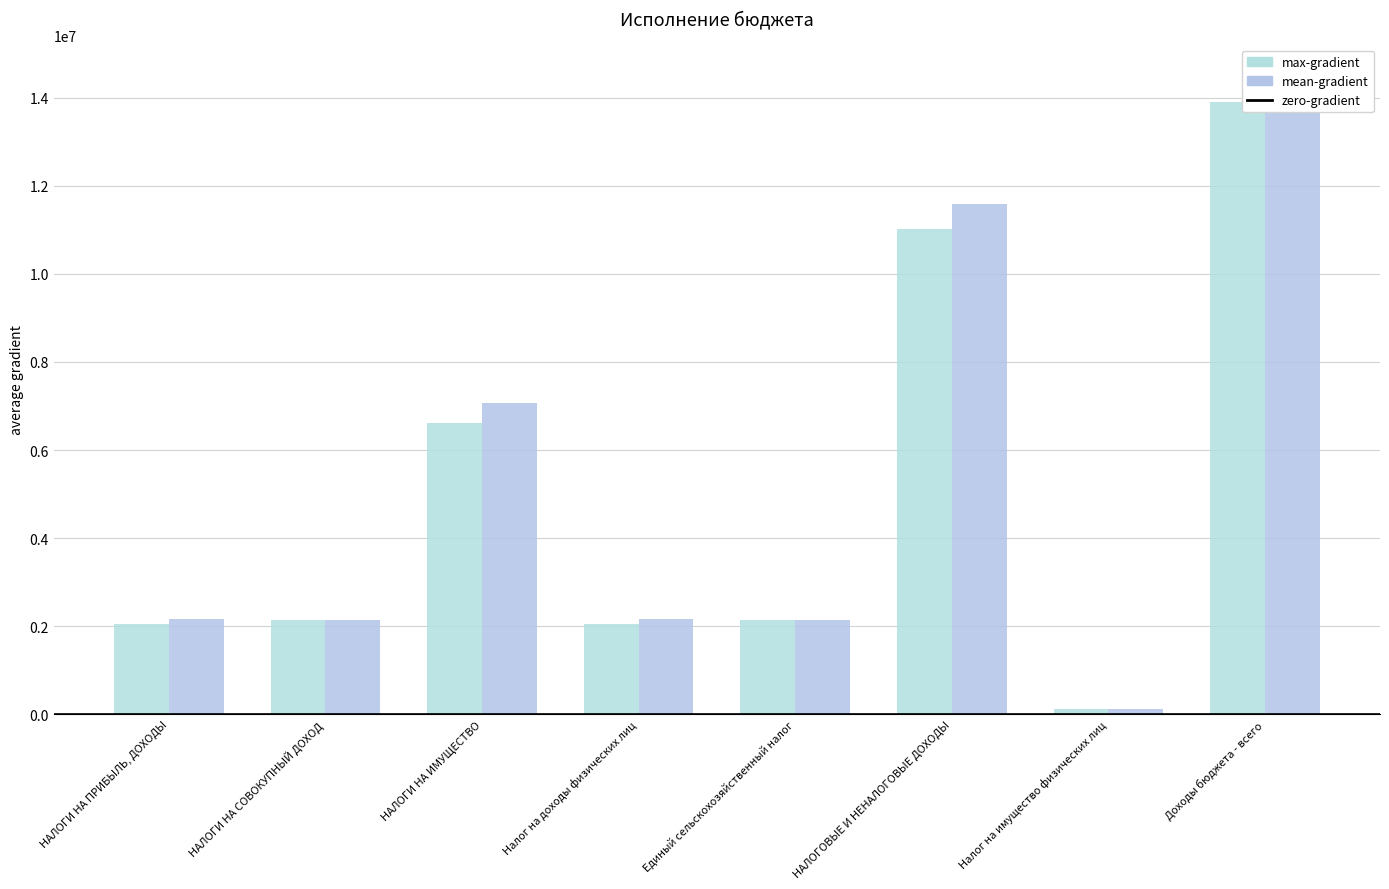

What is the label of the 7th bar from the right?

НАЛОГИ НА СОВОКУПНЫЙ ДОХОД